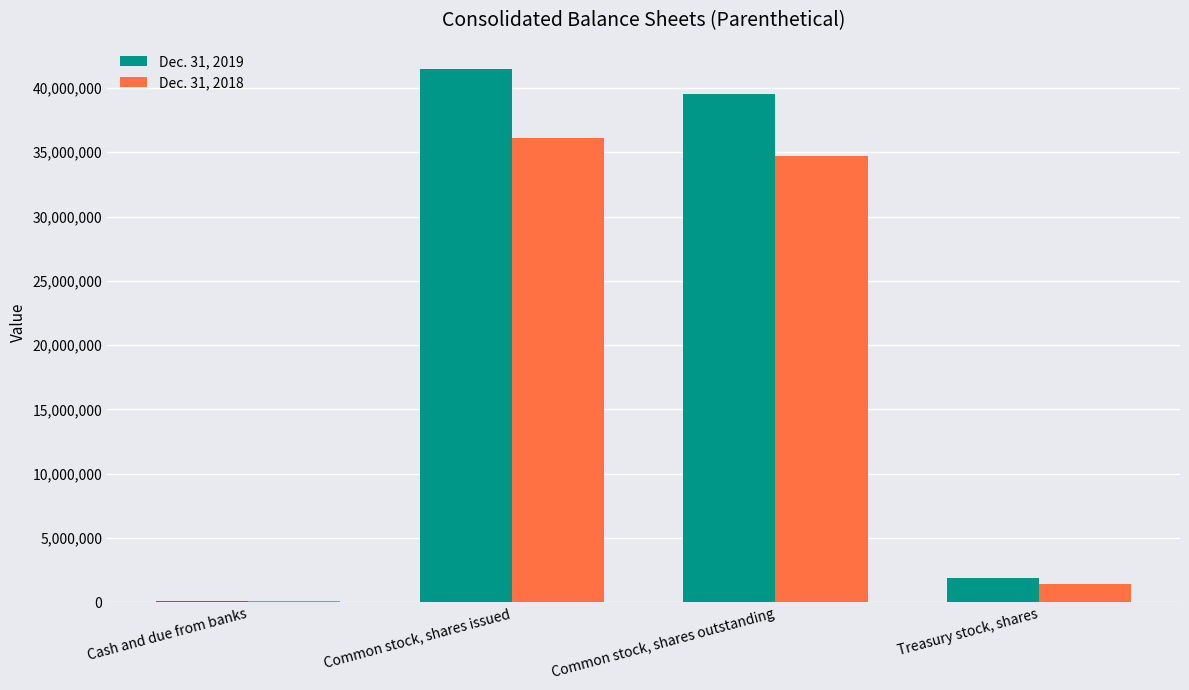

Does the chart contain stacked bars?

No